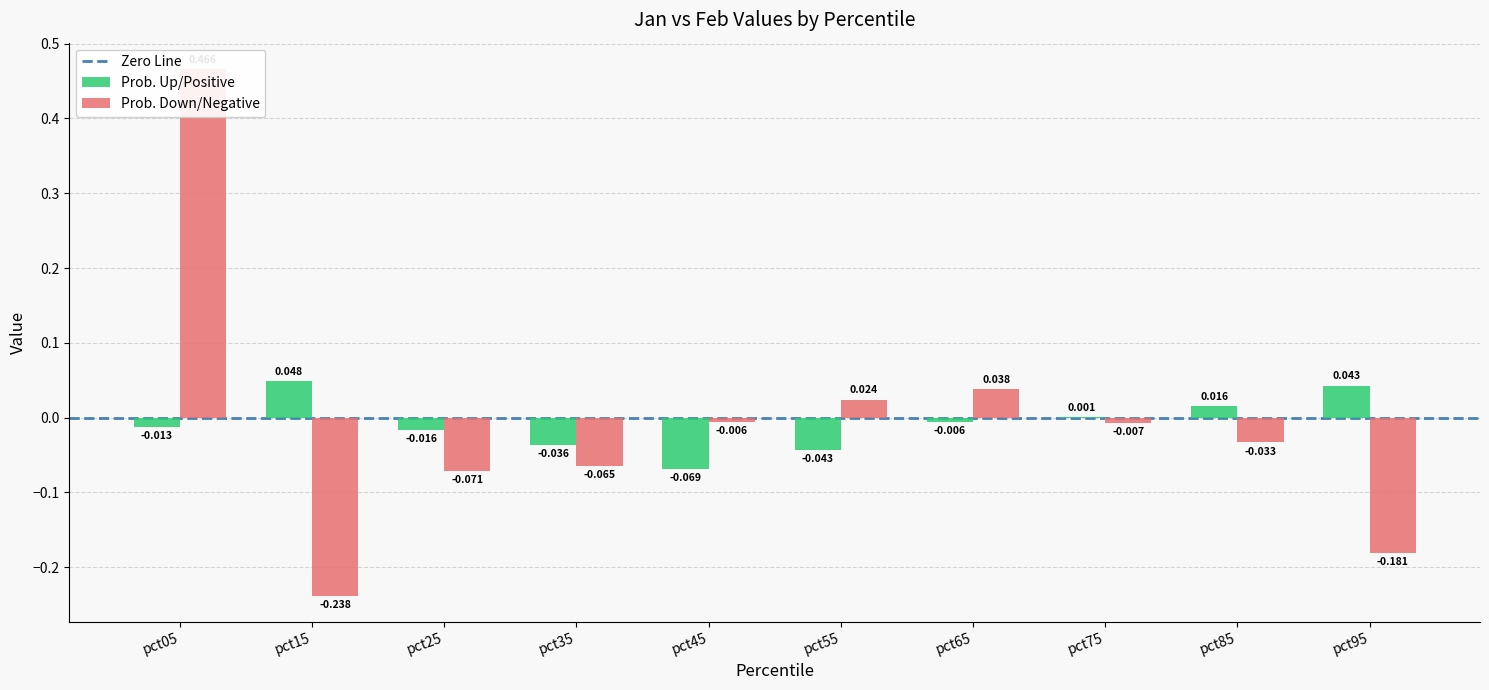

Does the chart contain any negative values?

Yes